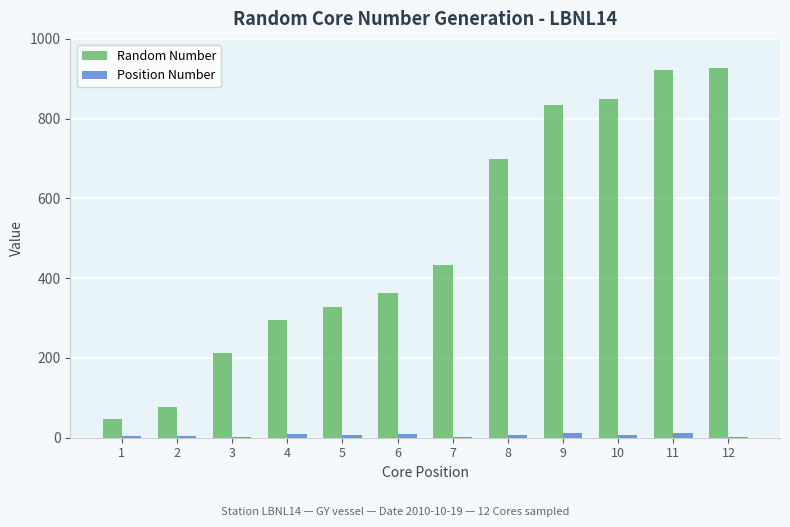

Count the number of data series in this chart.

2